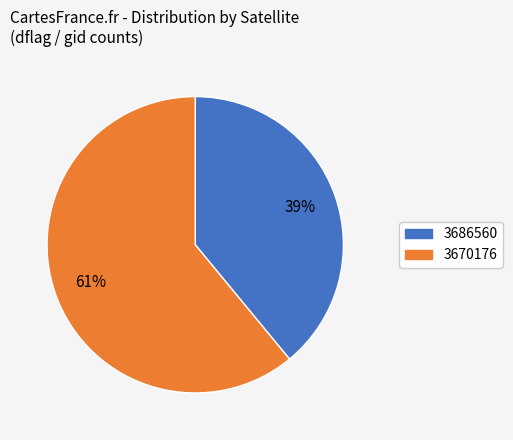

Is 3670176 the majority of the pie?

Yes